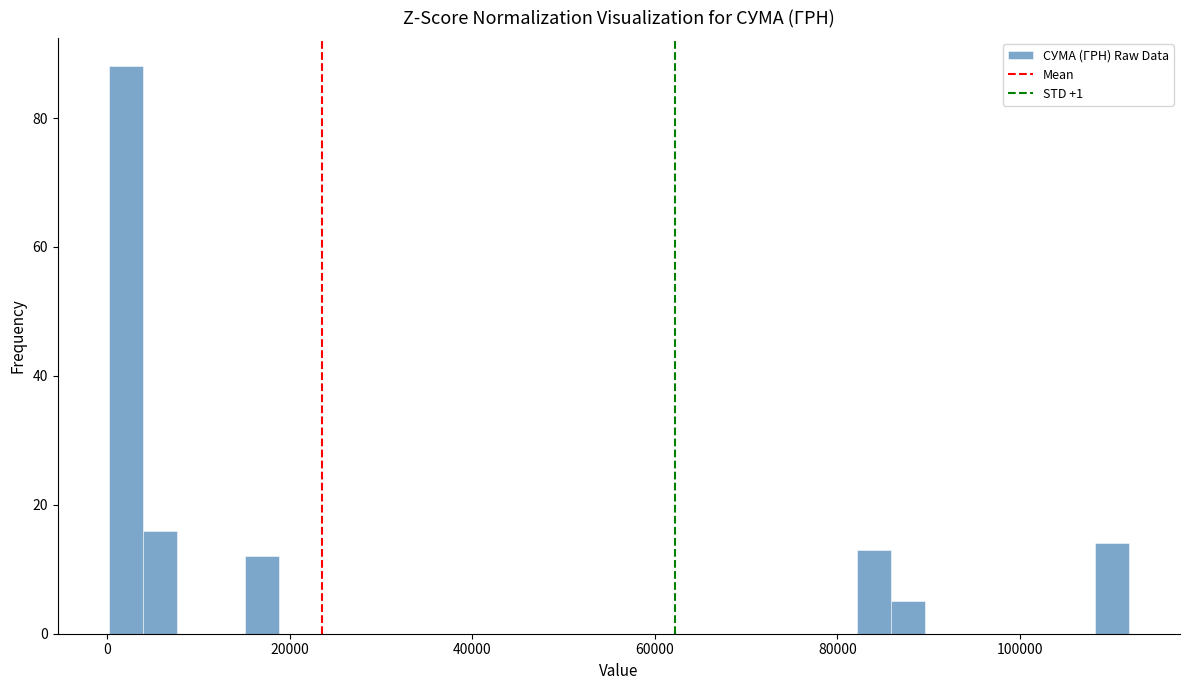

Read against the x-axis, roughly where is the centre of the tallest bar?

2000